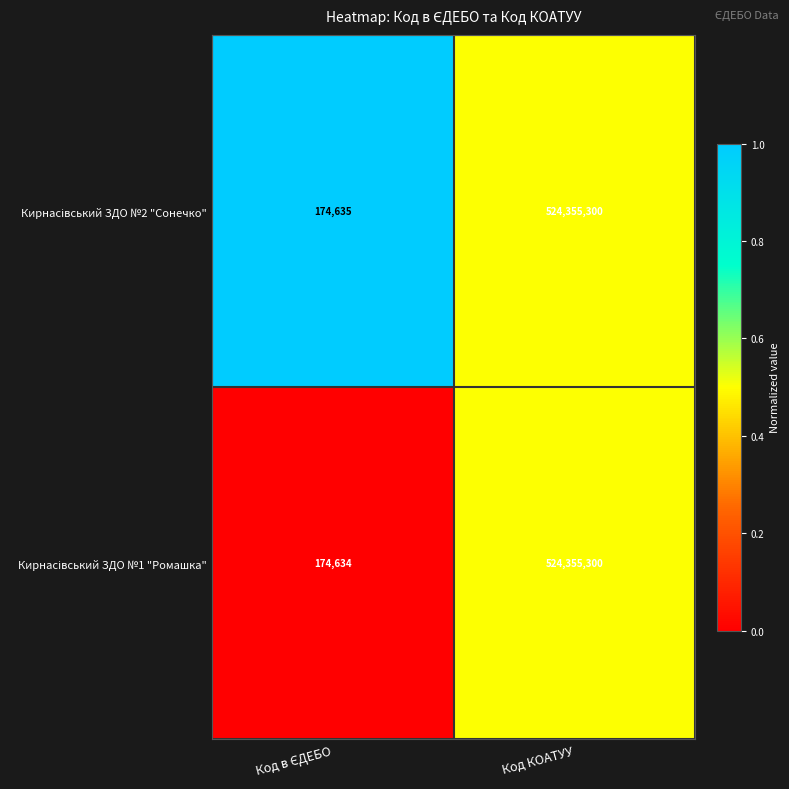

What is the total value across all series at Код КОАТУУ?

1048710600